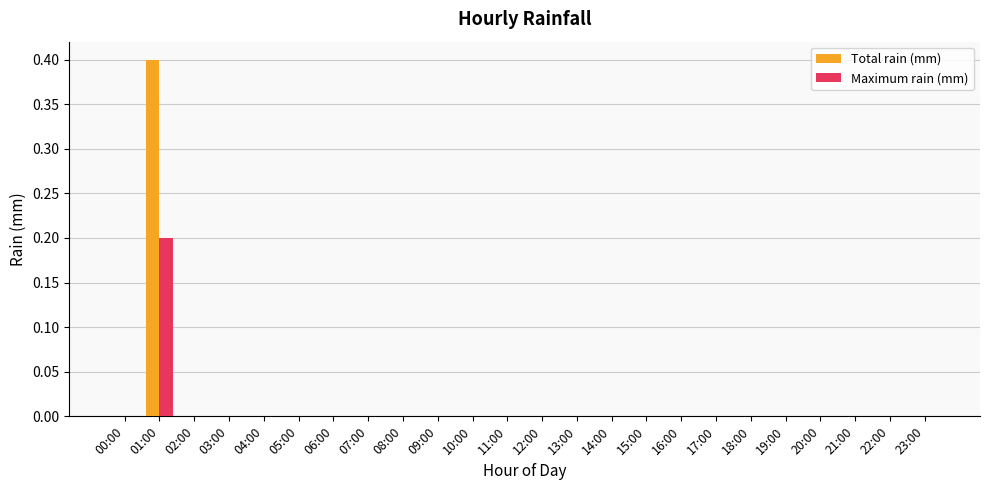

Is it true that Maximum rain (mm) equals 0.1 at 03:00?

False